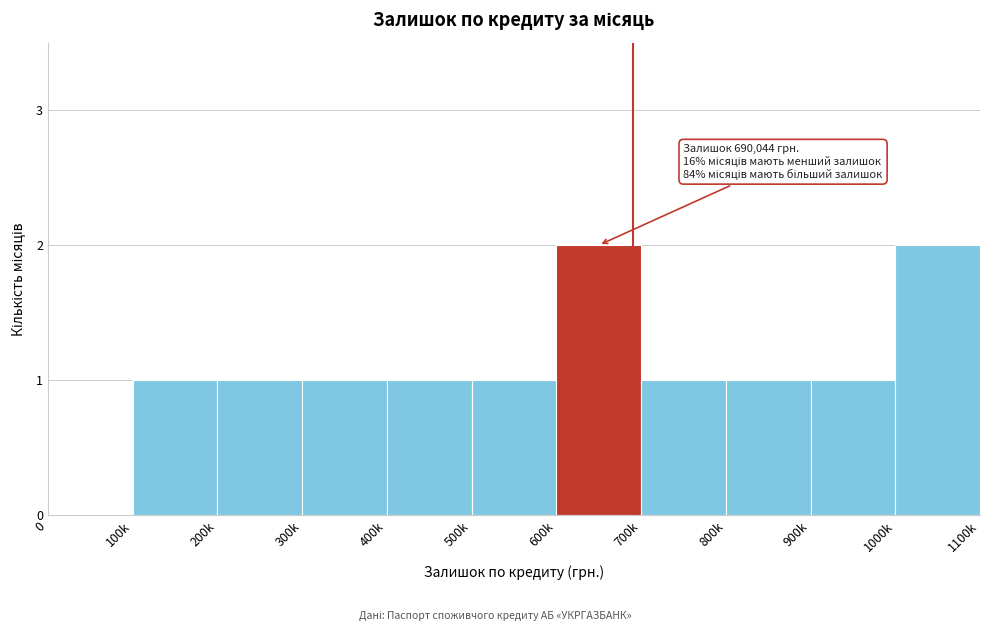

Reading left to right, list all the values displayed in this chart.

0=0	100k=1	200k=1	300k=1	400k=1	500k=1	600k=2	700k=1	800k=1	900k=1	1000k=2